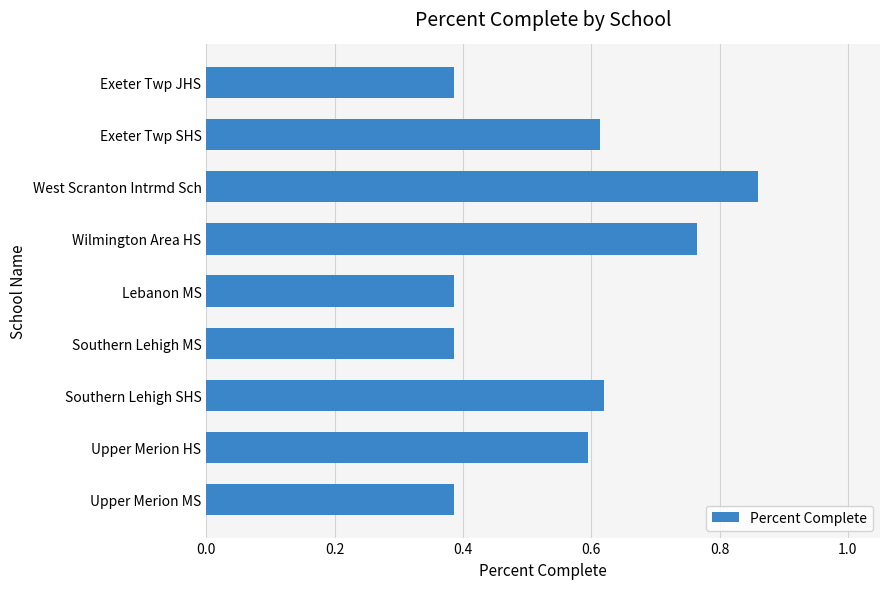

Which has a higher value, Southern Lehigh SHS or Exeter Twp JHS?

Southern Lehigh SHS